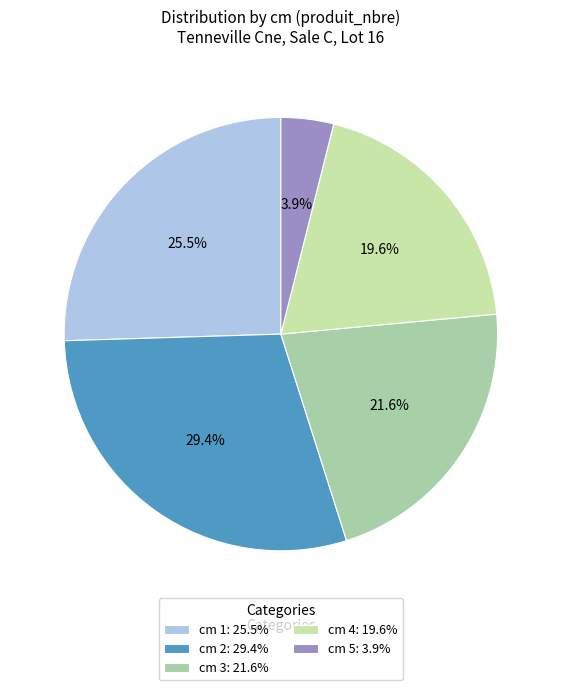

To the nearest percent, what is the difference between the largest and smallest slice percentages?

25%